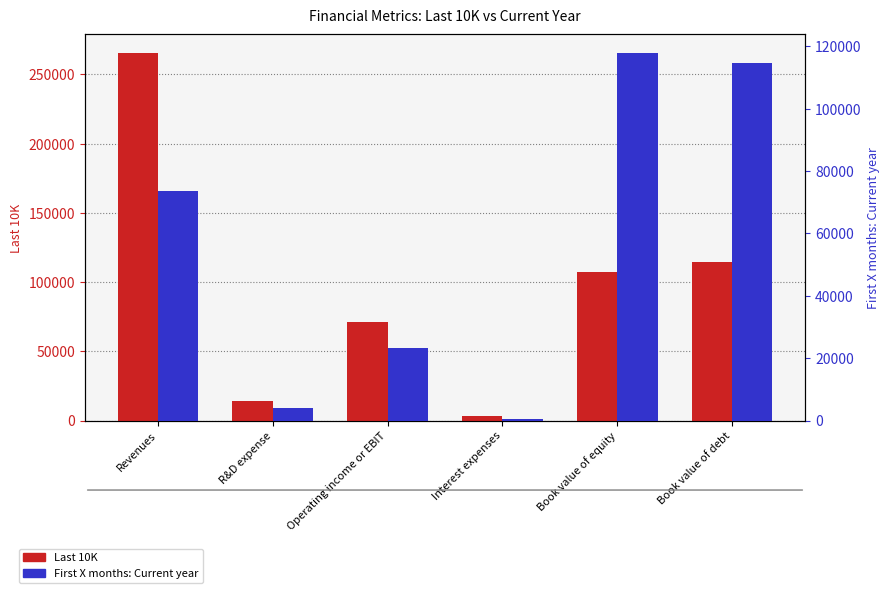

Reading left to right, what are all the values shown in this chart?

Last 10K: 265595	14236	70898	3240	107147	114483
First X months: Current year: 73435	3902	23346	432	117892	114730